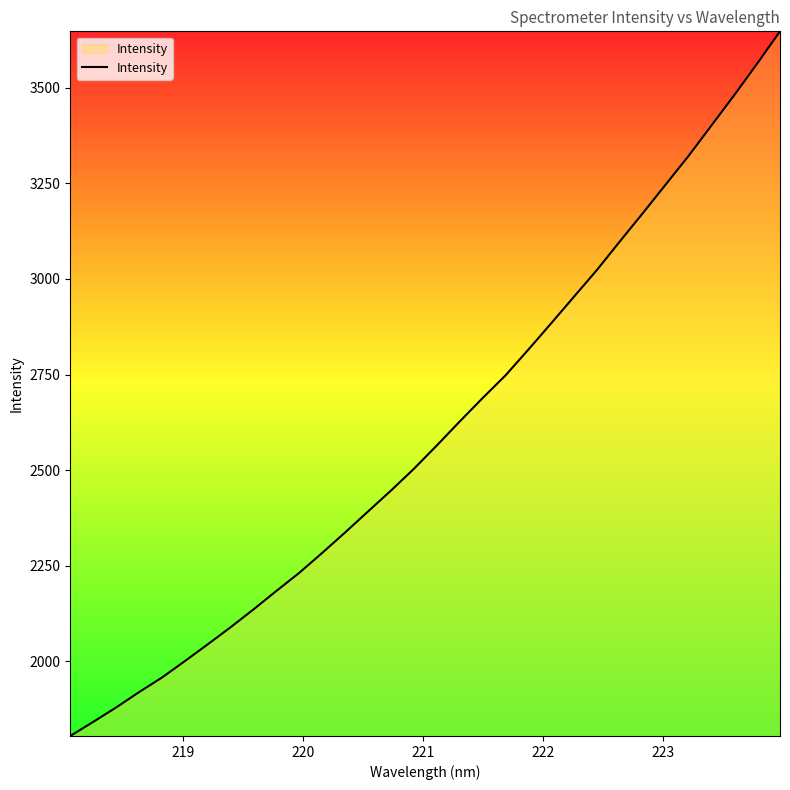

What is the sum of all values?

83292.6